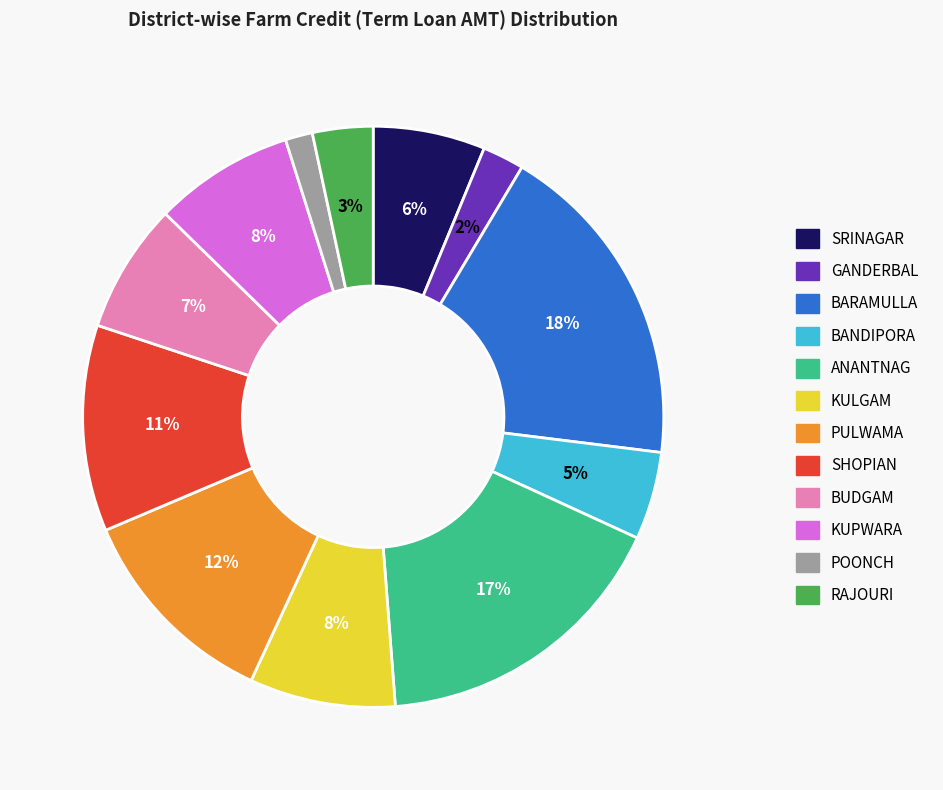

To the nearest percent, what portion does KUPWARA represent?

8%